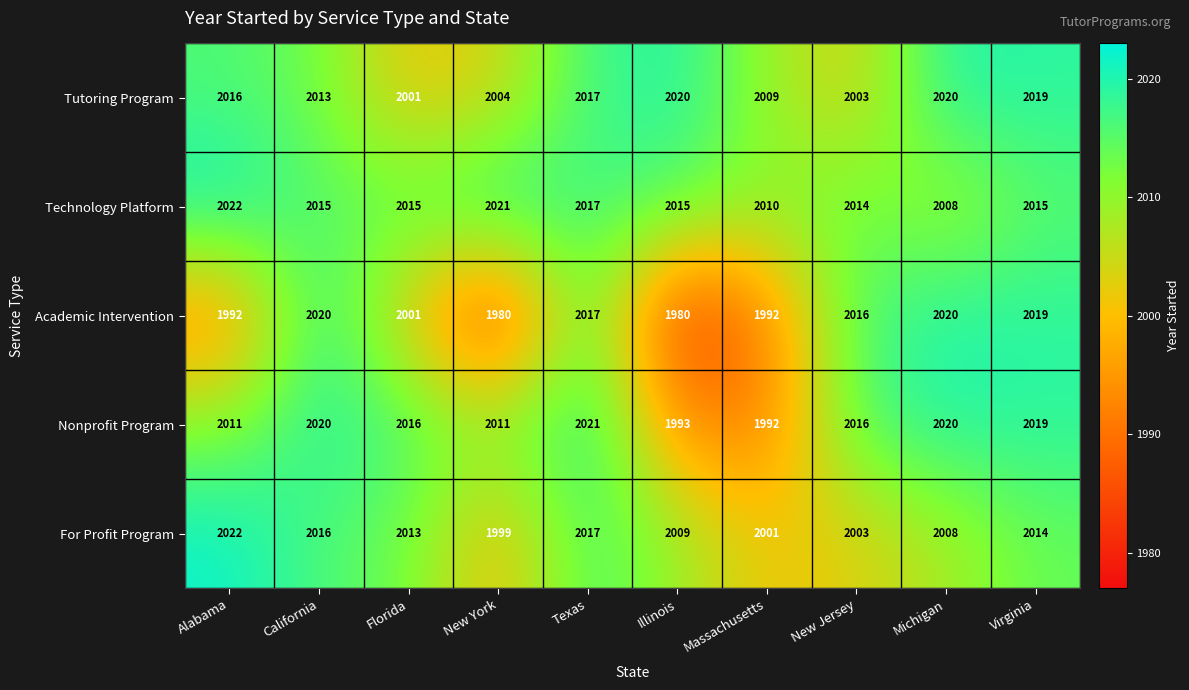

What is the difference between the maximum and minimum values in the For Profit Program series?

23